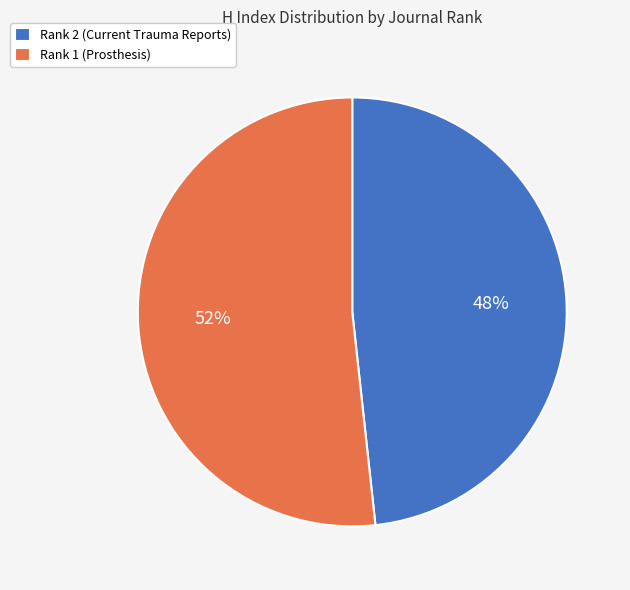

Is it true that Rank 2 (Current Trauma Reports) is 48% of the pie?

True